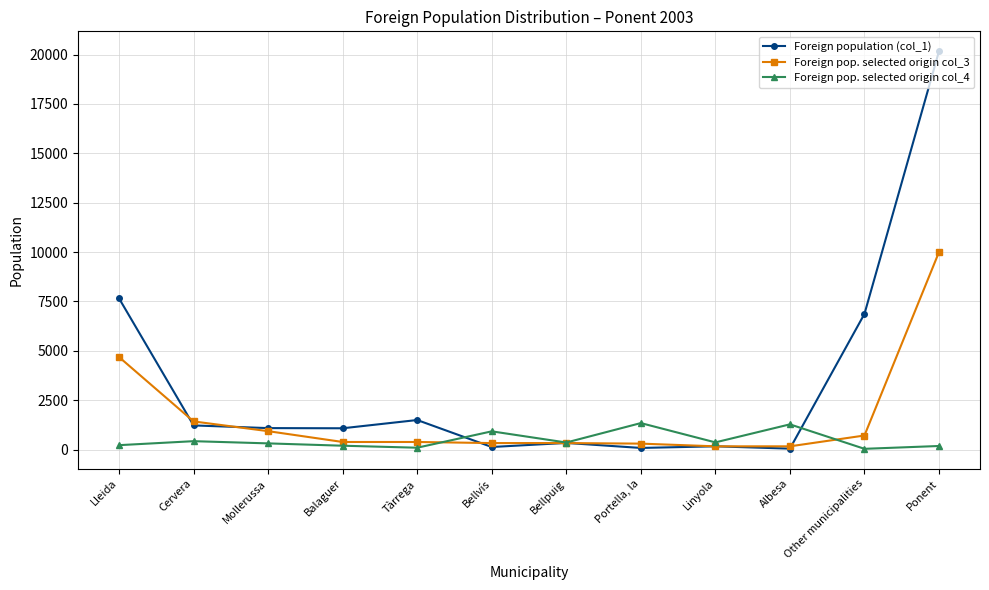

At which label does Foreign population (col_1) first exceed 1087?

Lleida